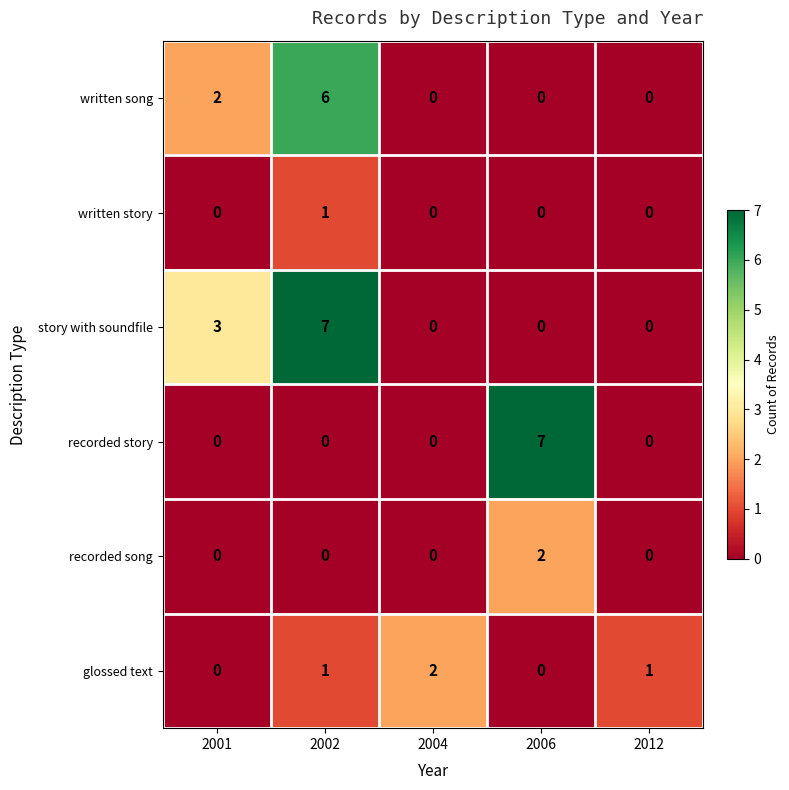

Which series changed the most between 2002 and 2004?

story with soundfile